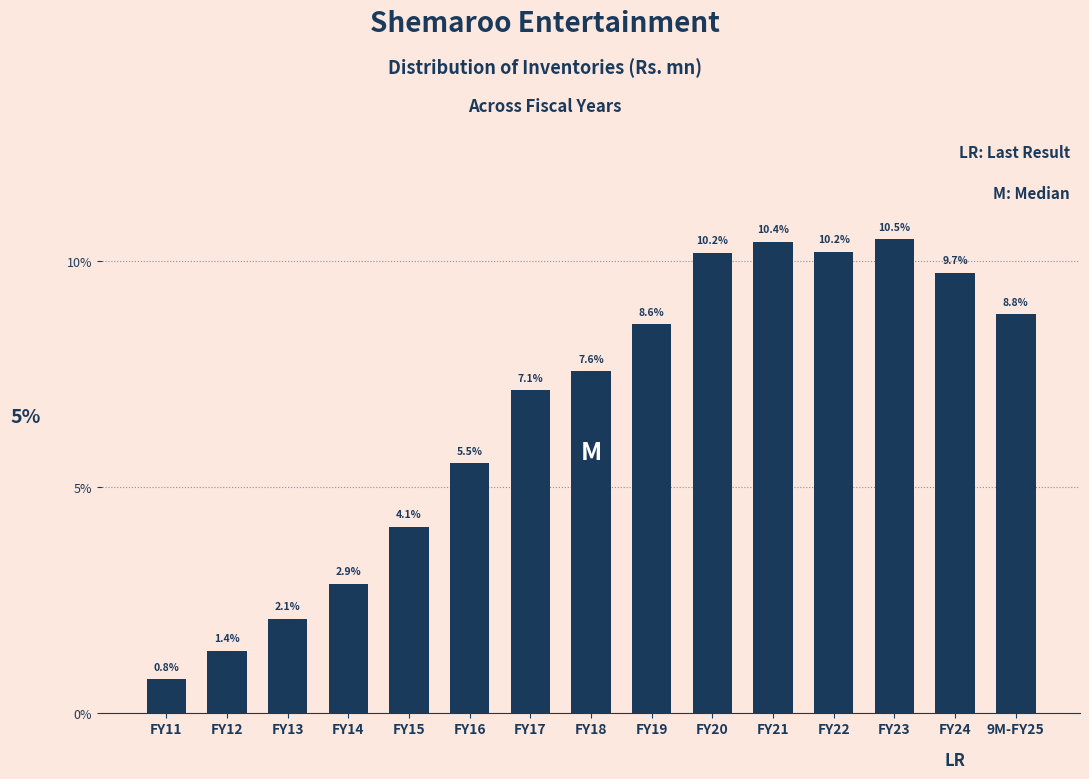

Reading right to left, list all the values displayed in this chart.

9M-FY25=8.8	FY24=9.7	FY23=10.5	FY22=10.2	FY21=10.4	FY20=10.2	FY19=8.6	FY18=7.6	FY17=7.1	FY16=5.5	FY15=4.1	FY14=2.9	FY13=2.1	FY12=1.4	FY11=0.8